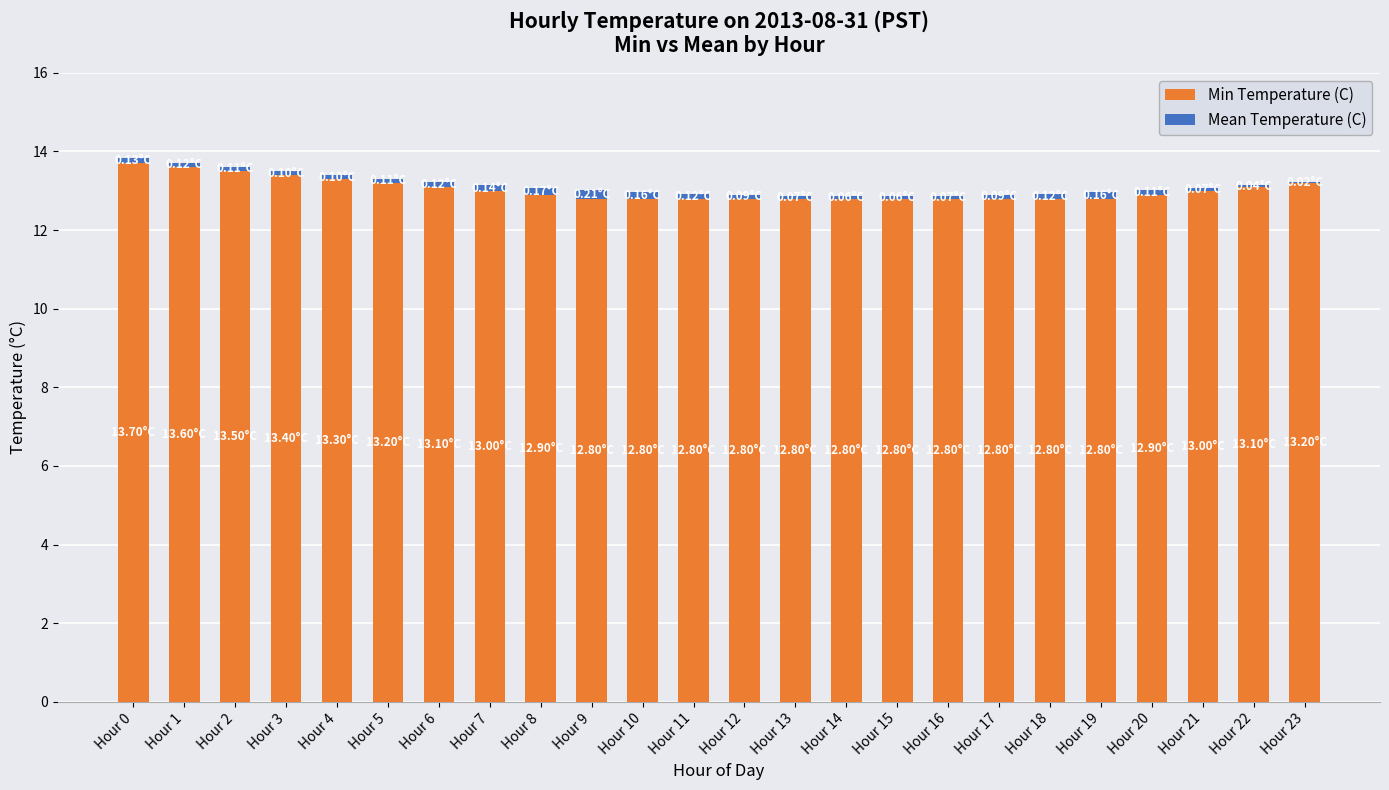

Are the bars grouped side by side (vs. stacked)?

No